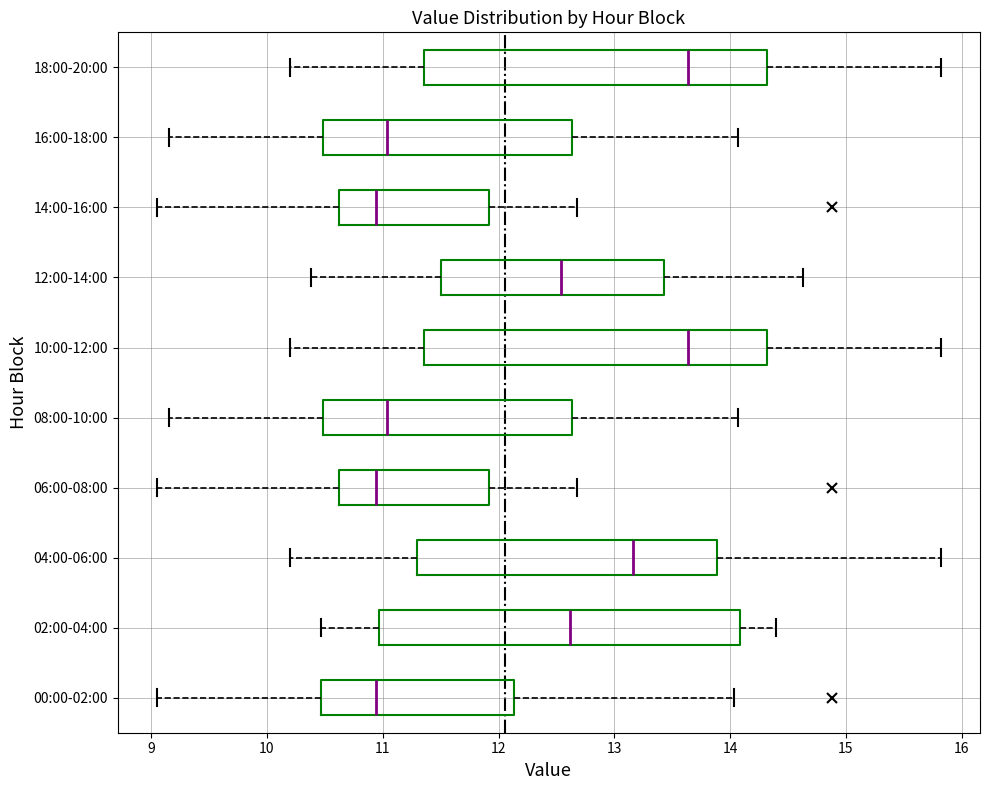

Reading bottom to top, transcribe this box plot: for each box, give where its median line is, the range the box spans, and where its two whiskers end, as read against the x-axis. The values are not printed on the chart, so give them approximately, as read against the axis.

00:00-02:00: median 10.9, box 10.5 to 12.1, whiskers 9.1 to 14.0
02:00-04:00: median 12.6, box 11.0 to 14.1, whiskers 10.5 to 14.4
04:00-06:00: median 13.2, box 11.3 to 13.9, whiskers 10.2 to 15.8
06:00-08:00: median 10.9, box 10.6 to 11.9, whiskers 9.1 to 12.7
08:00-10:00: median 11.0, box 10.5 to 12.6, whiskers 9.2 to 14.1
10:00-12:00: median 13.6, box 11.4 to 14.3, whiskers 10.2 to 15.8
12:00-14:00: median 12.5, box 11.5 to 13.4, whiskers 10.4 to 14.6
14:00-16:00: median 10.9, box 10.6 to 11.9, whiskers 9.1 to 12.7
16:00-18:00: median 11.0, box 10.5 to 12.6, whiskers 9.2 to 14.1
18:00-20:00: median 13.6, box 11.4 to 14.3, whiskers 10.2 to 15.8